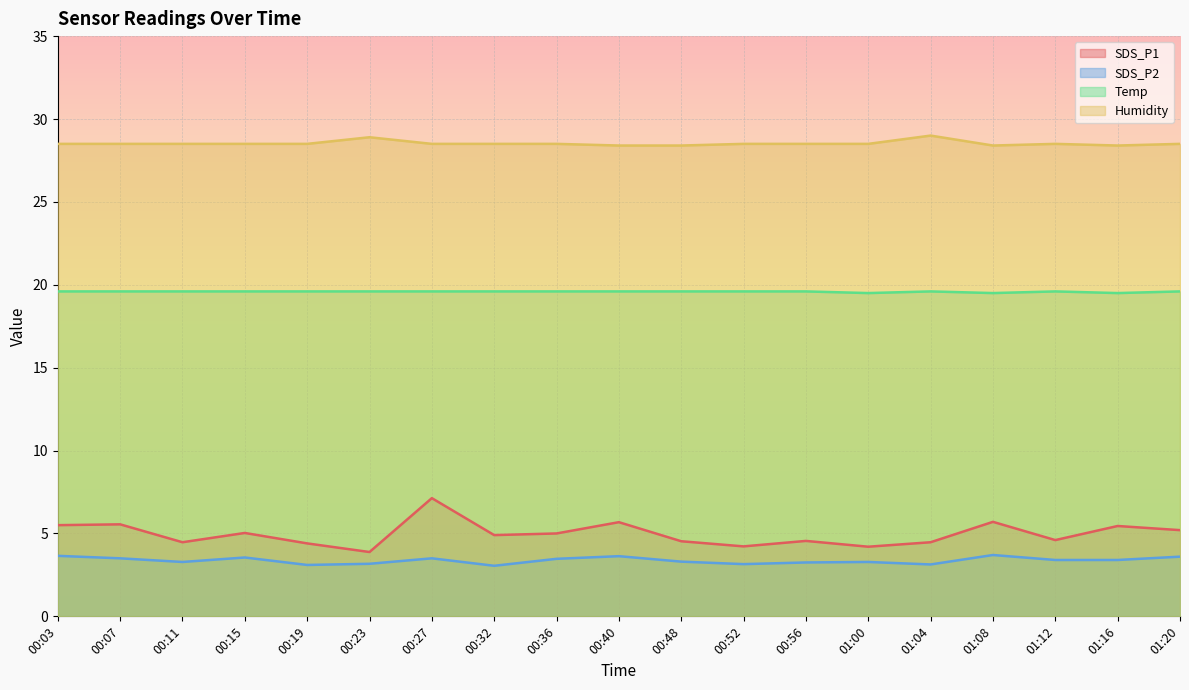

Between 01:16 and 00:36, which is larger?

01:16